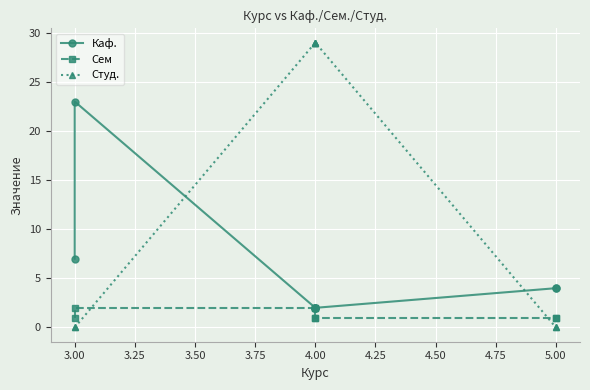

Reading left to right, what are all the values shown in this chart?

Каф.: 7	23	2	2	2	2	4	4
Сем: 1	2	2	1	2	1	1	1
Студ.: 0	0	29	29	29	29	0	0